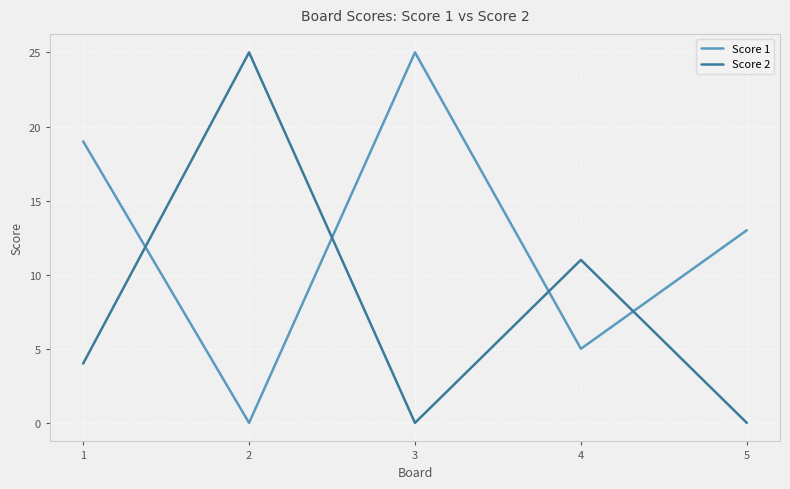

True or false: Score 1 has a value of 7 at 4.

False